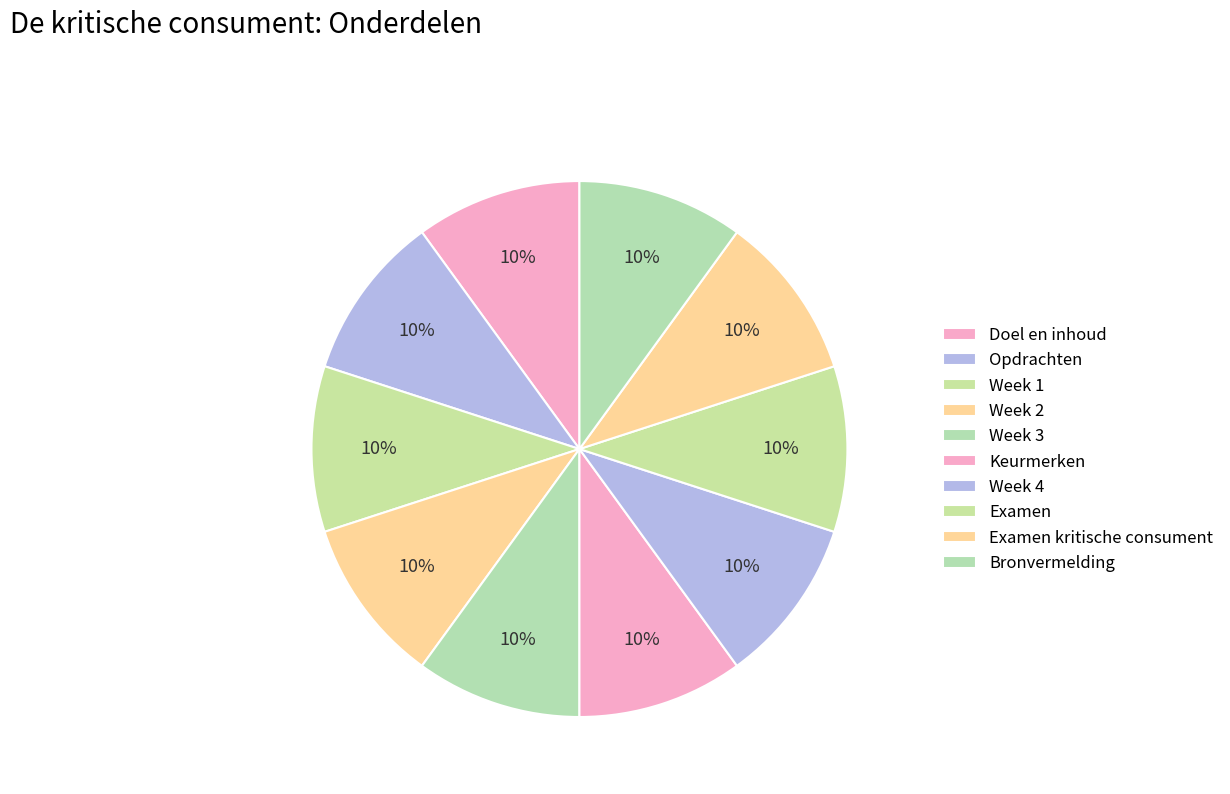

How many slices are in this pie chart?

10